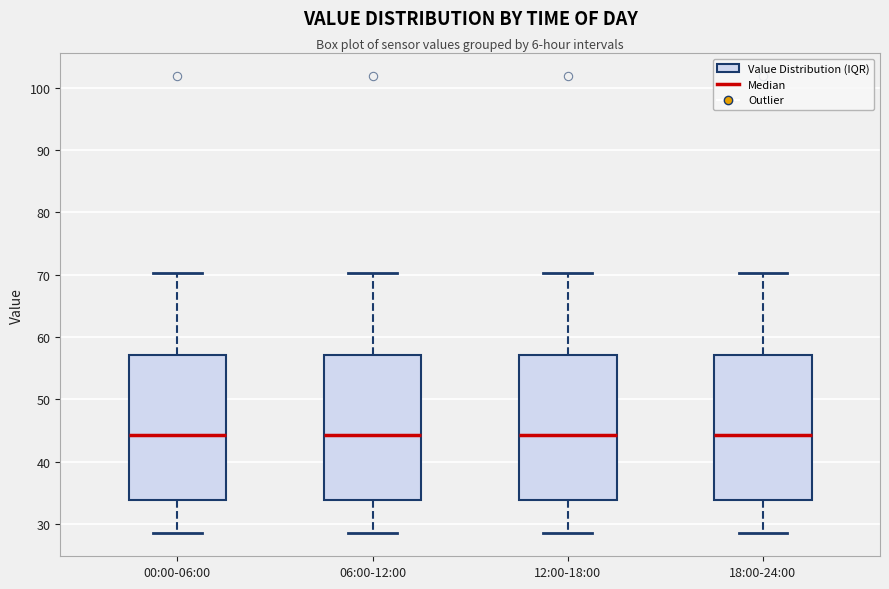

Reading left to right, read every box against the y-axis: the position of its median line, the range the box covers, and the ends of its whiskers. The values are not printed on the chart, so give them approximately, as read against the axis.

00:00-06:00: median 44, box 34 to 57, whiskers 29 to 70
06:00-12:00: median 44, box 34 to 57, whiskers 29 to 70
12:00-18:00: median 44, box 34 to 57, whiskers 29 to 70
18:00-24:00: median 44, box 34 to 57, whiskers 29 to 70